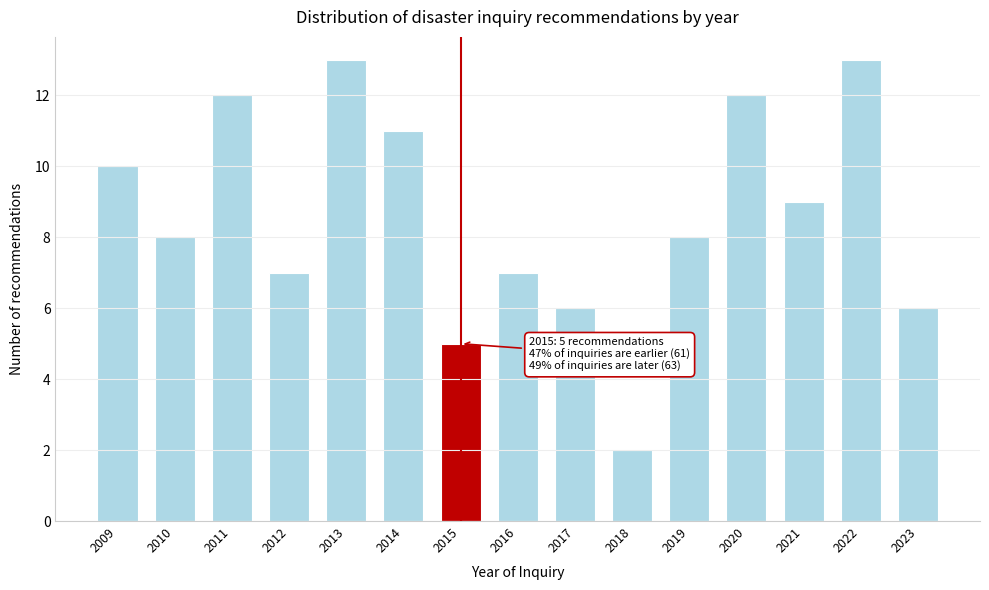

Reading left to right, list all the values displayed in this chart.

2009=10	2010=8	2011=12	2012=7	2013=13	2014=11	2015=5	2016=7	2017=6	2018=2	2019=8	2020=12	2021=9	2022=13	2023=6